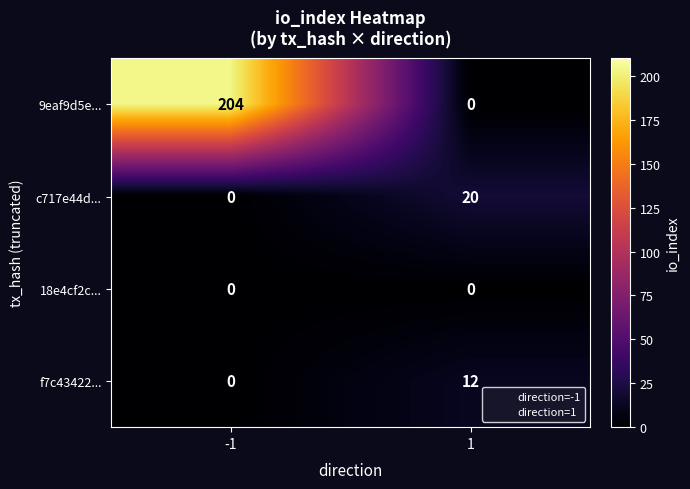

What is the maximum value for c717e44d...?

20